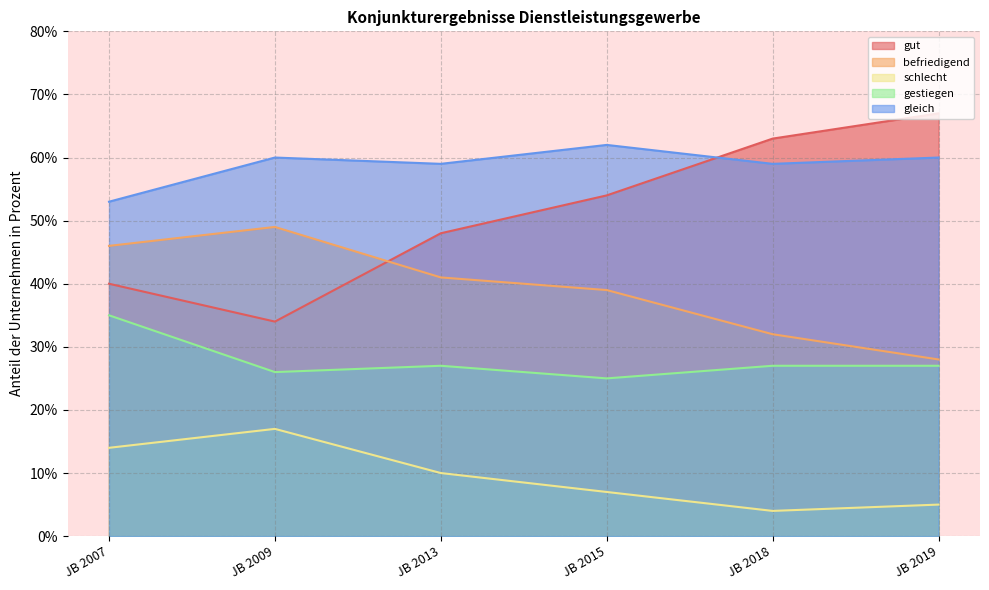

What is the value of the schlecht point at the 5th from the left?

4